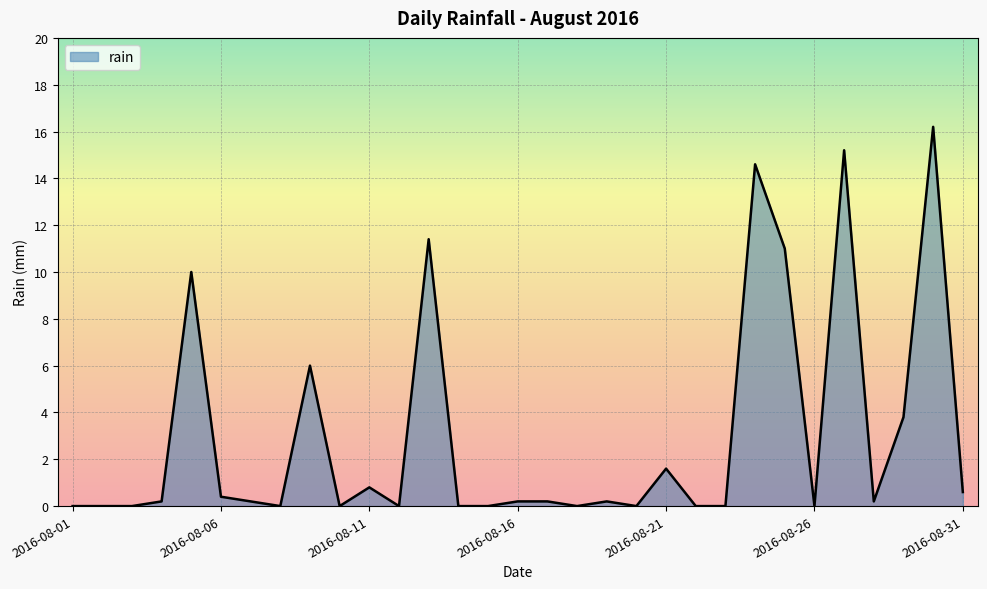

What is the difference between the maximum and minimum values?

16.2